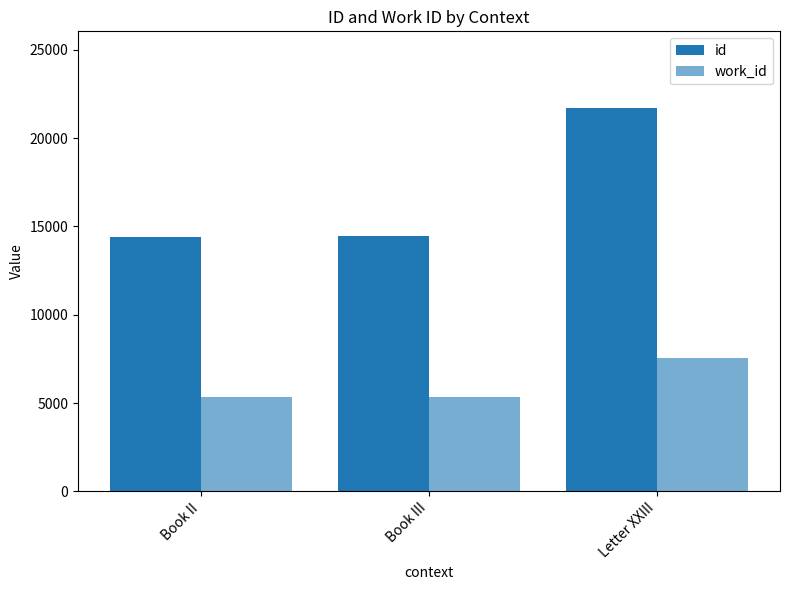

How many groups of bars are there?

3